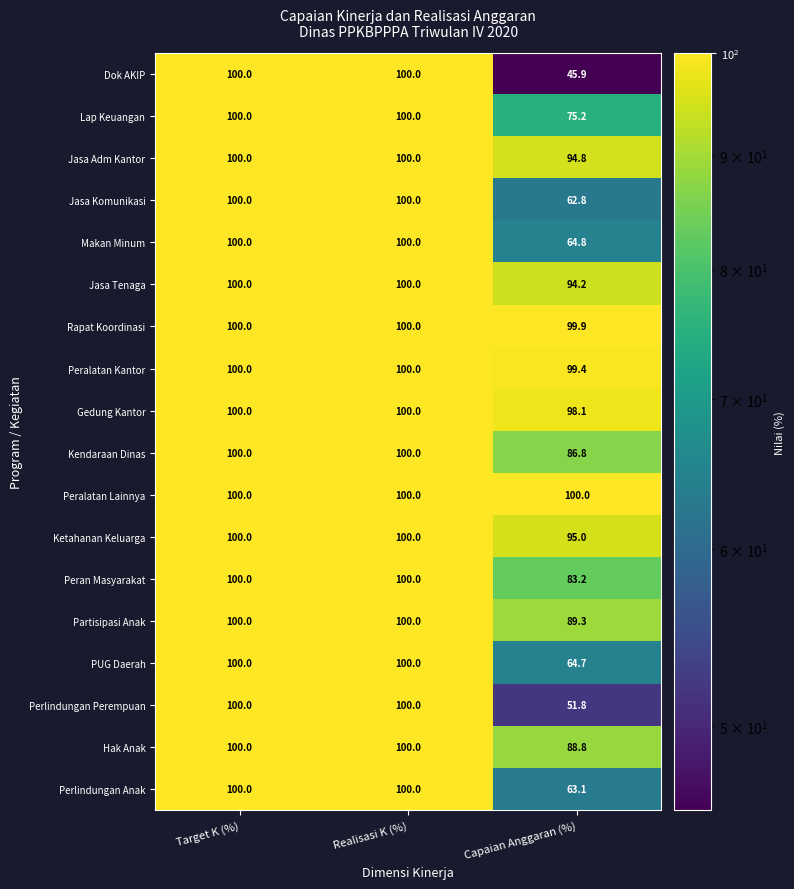

At which label is Hak Anak closest to 94?

Capaian Anggaran (%)